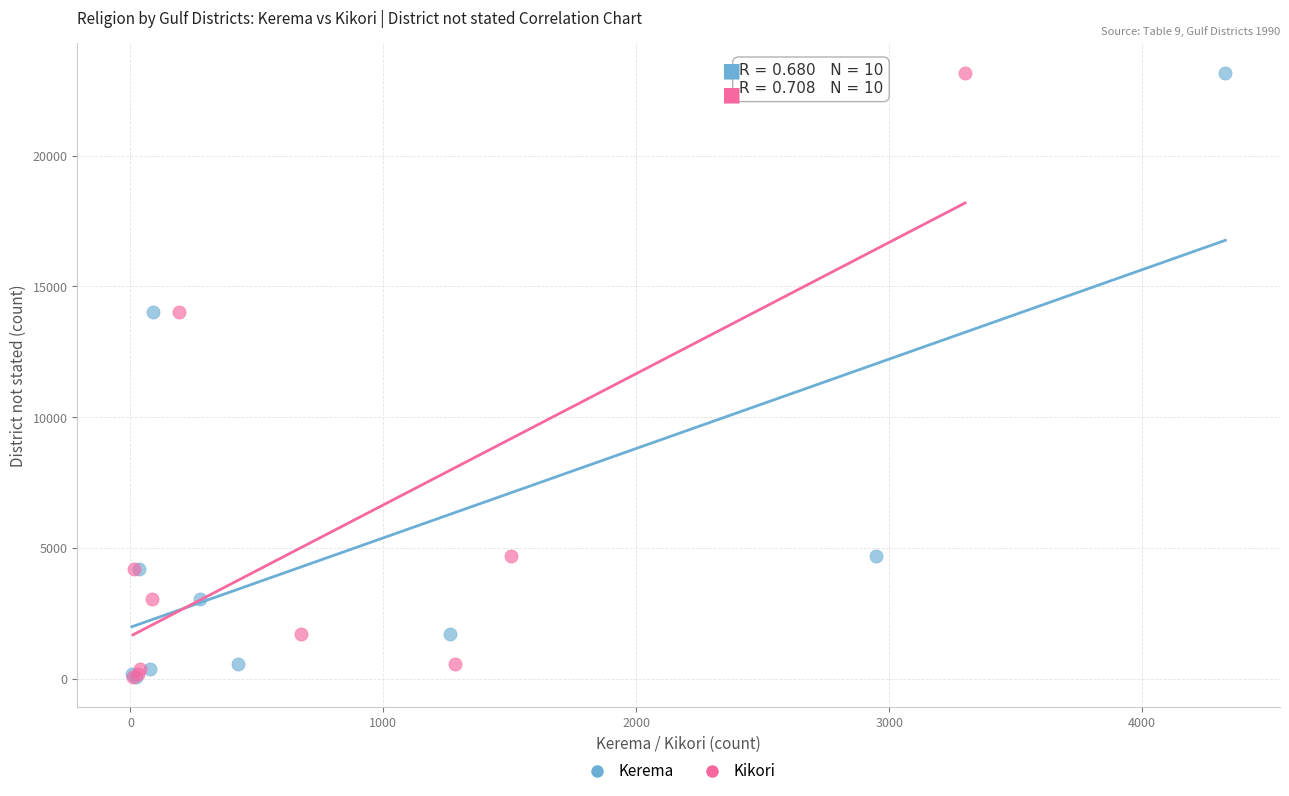

What are all the series names shown in the legend?

Kerema, Kikori